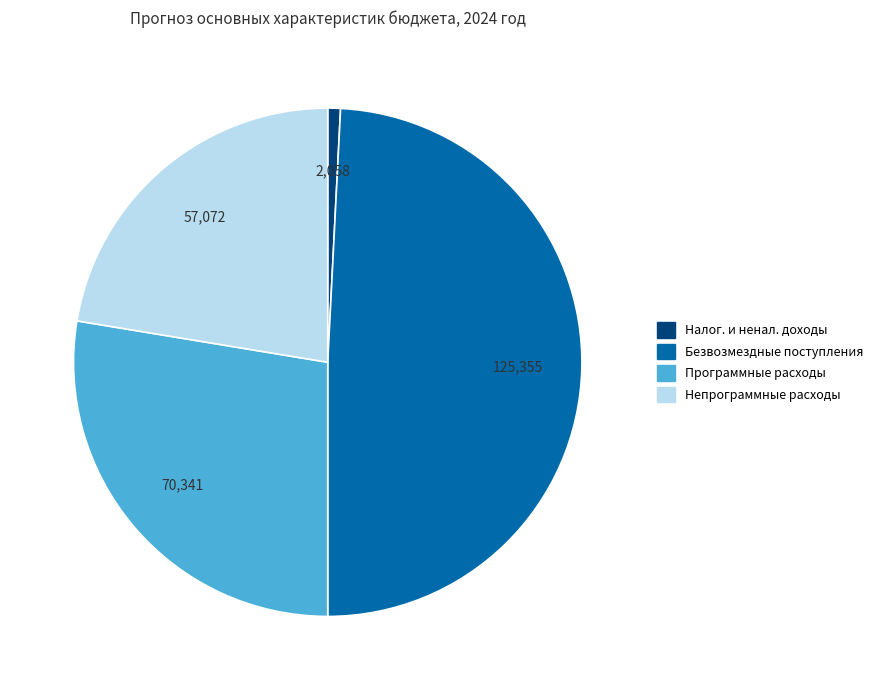

Is there any slice that represents more than half of the pie?

No